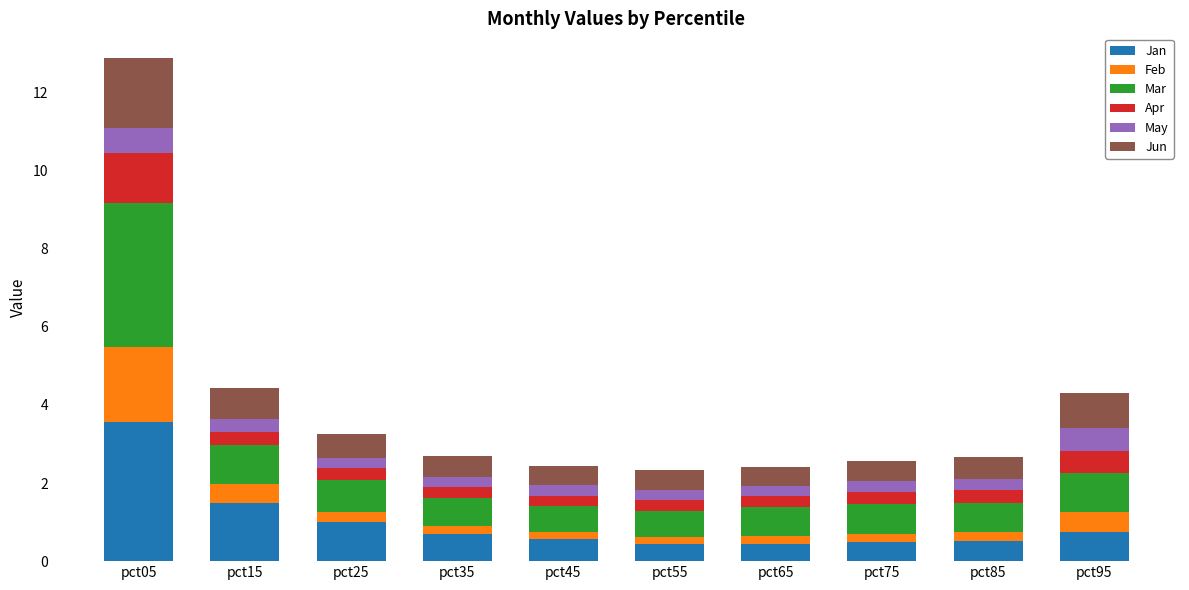

At which category is the sum across all series the highest?

pct05